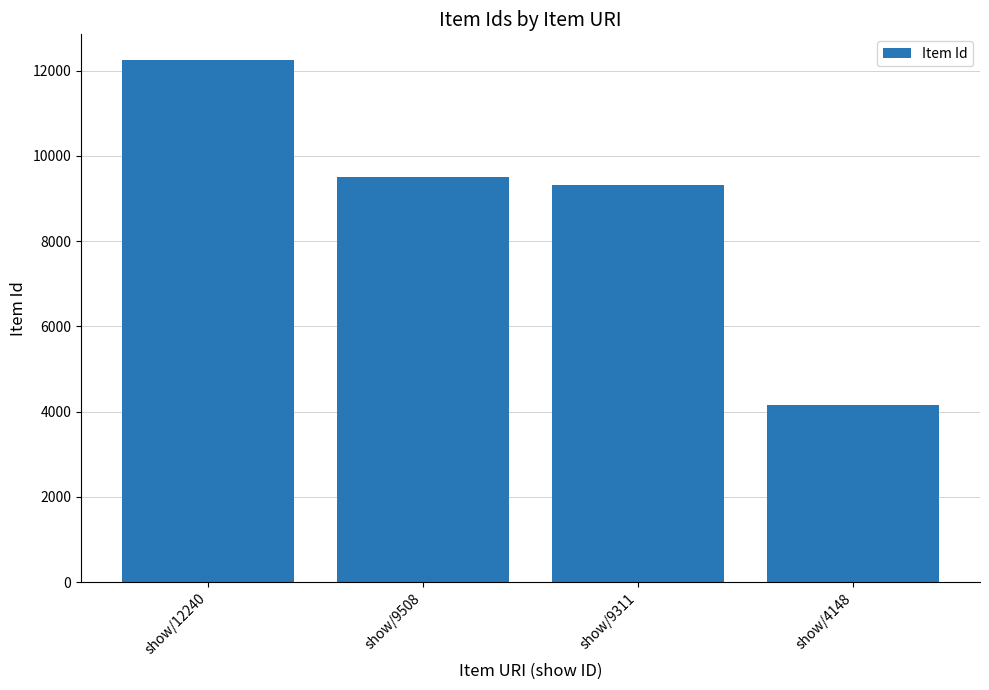

How many bars are there in total?

4